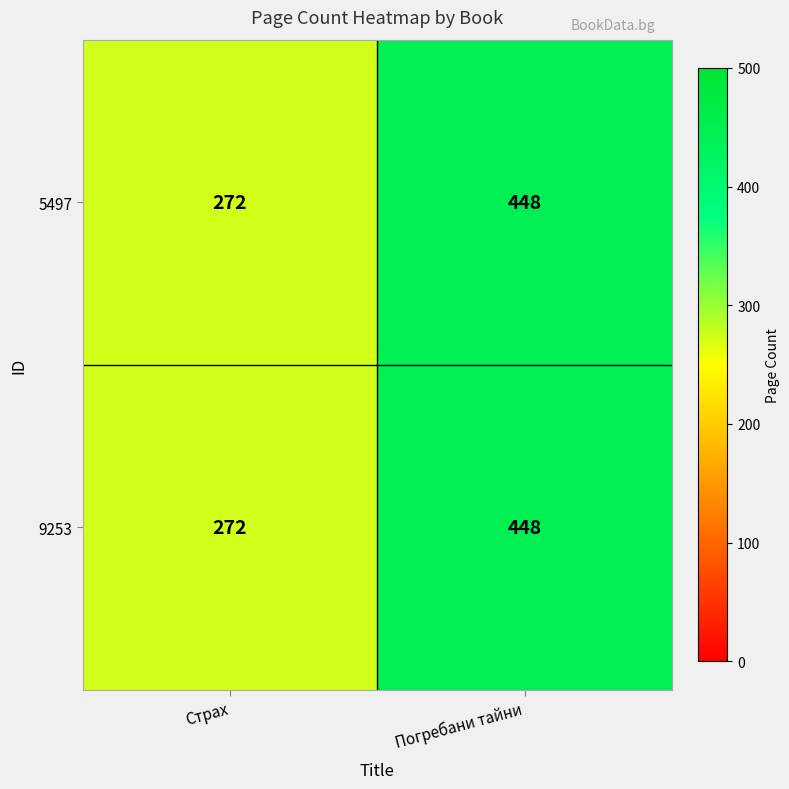

What is the difference between the maximum and minimum values in the 5497 series?

176